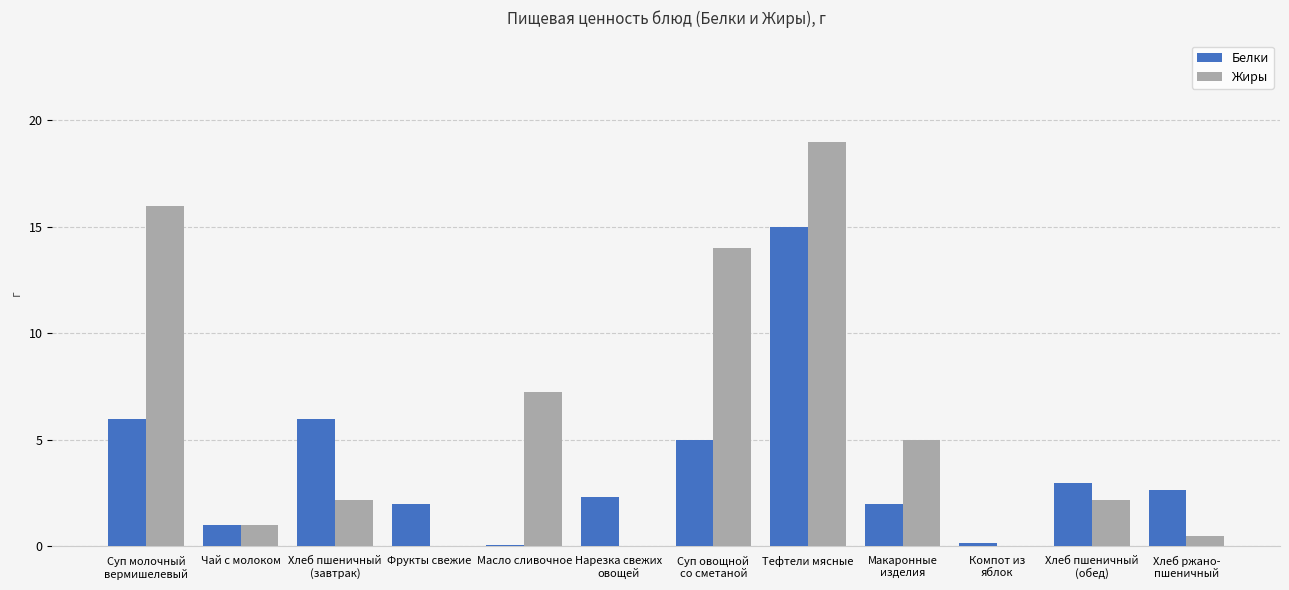

The value of Белки at Хлеб пшеничный
(завтрак) is 6.0. True or false?

True